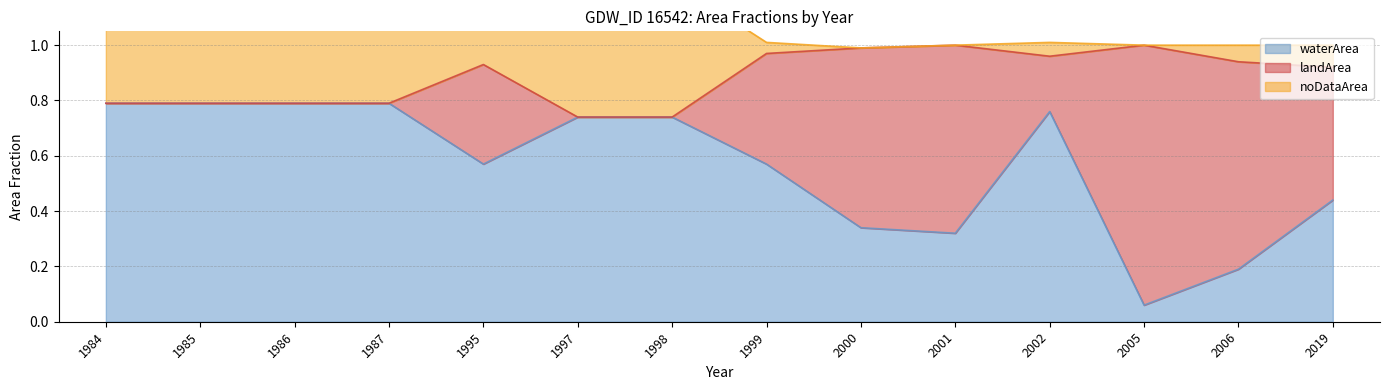

In noDataArea, how many points are lower than both neighbors (excluding endpoints)?

2